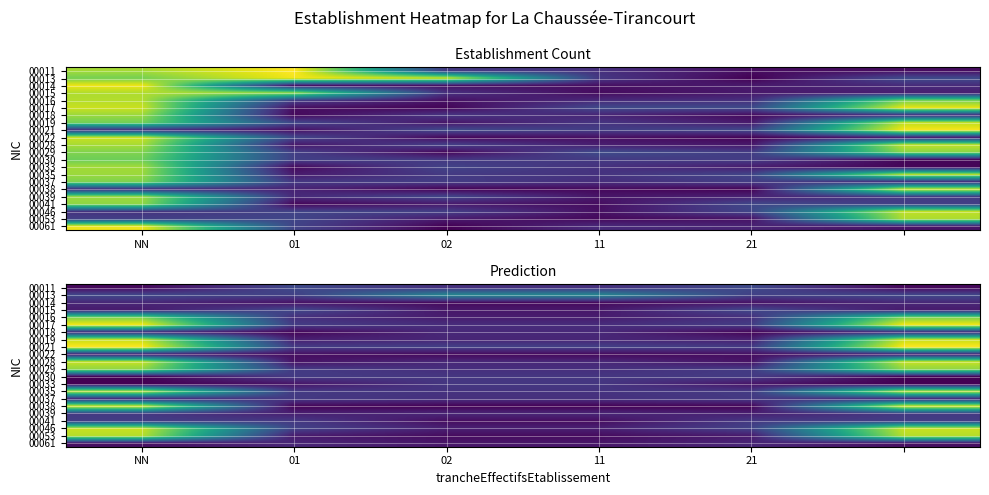

Which category has the highest value across all series?

NN